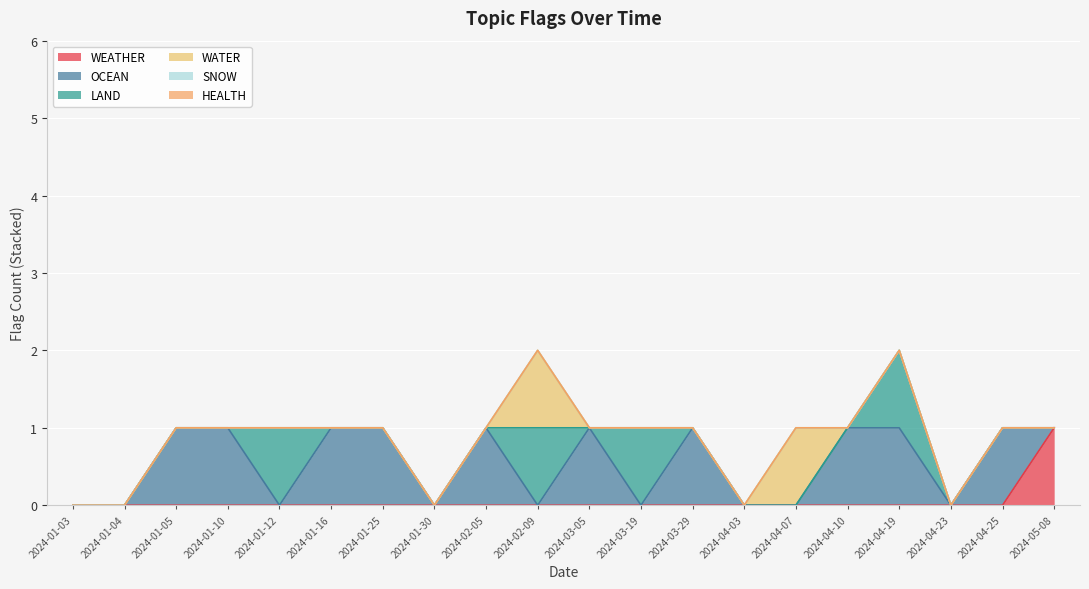

At which category is the sum across all series the highest?

2024-02-09